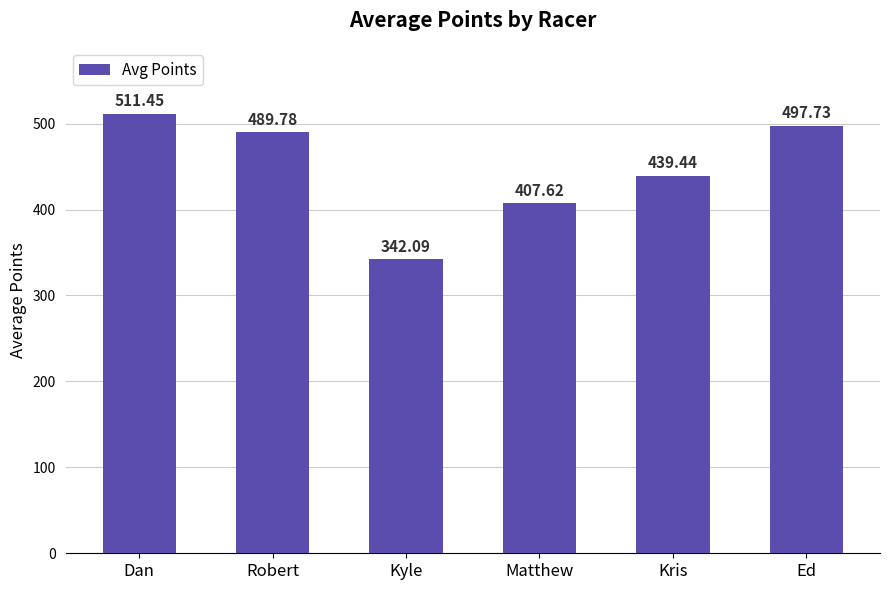

What is the value of the 4th bar from the left?

407.6